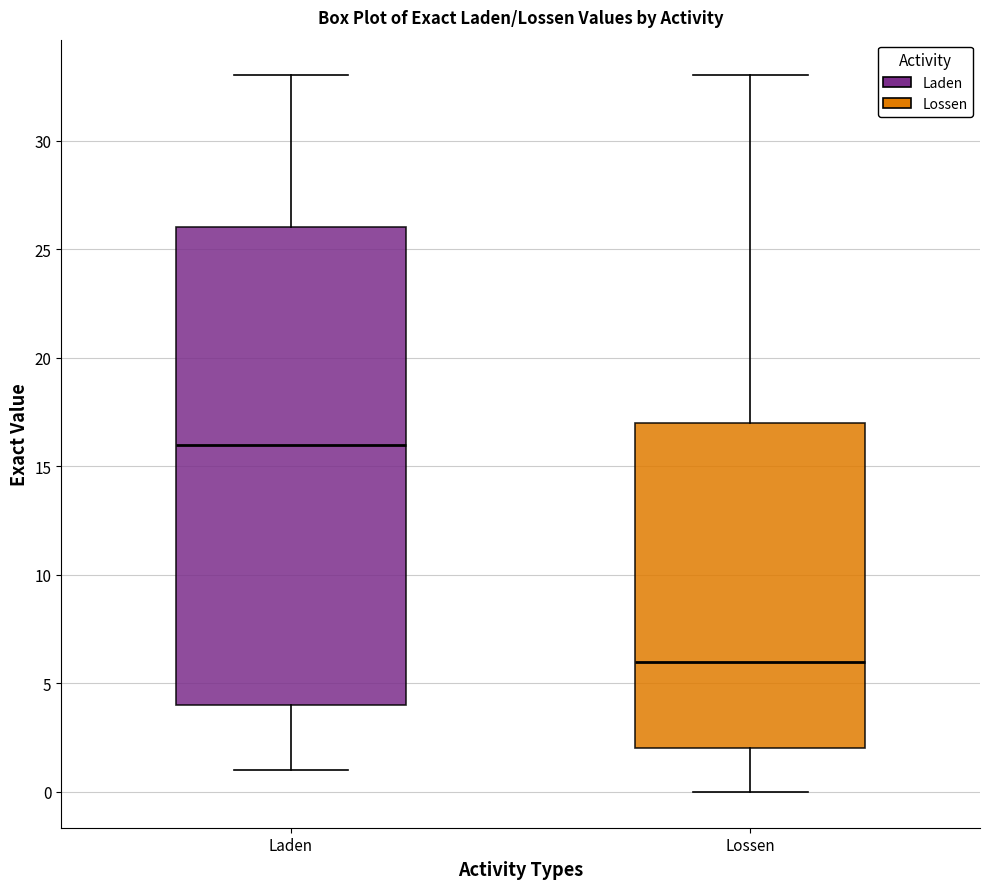

Comparing the boxes themselves (not the whiskers), which one is the tallest?

Laden